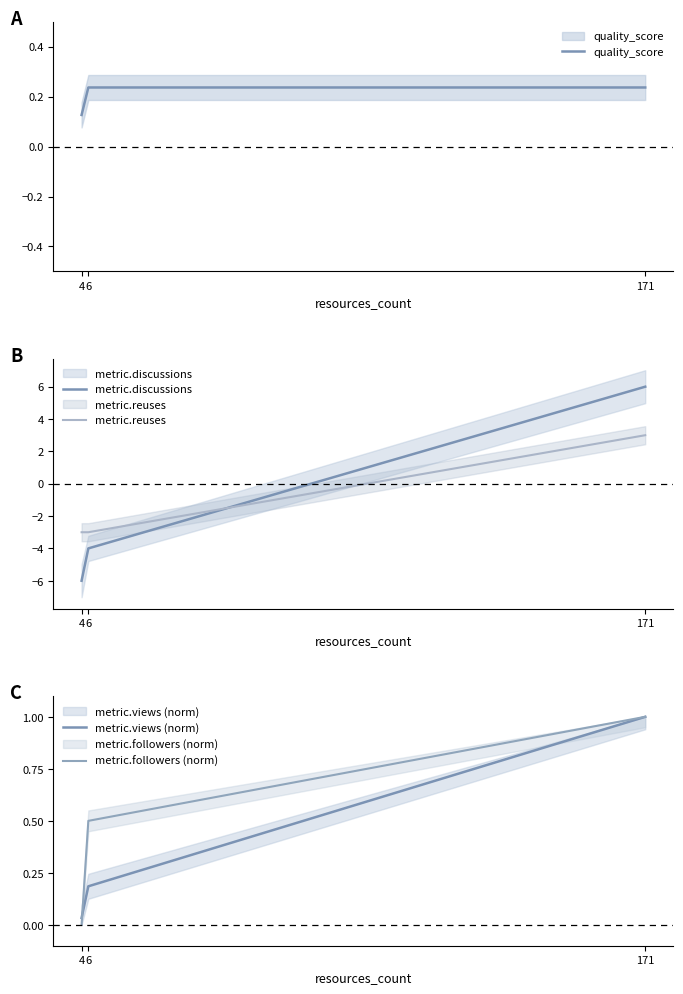

The metric.reuses series shows 4.0 at 171. True or false?

False